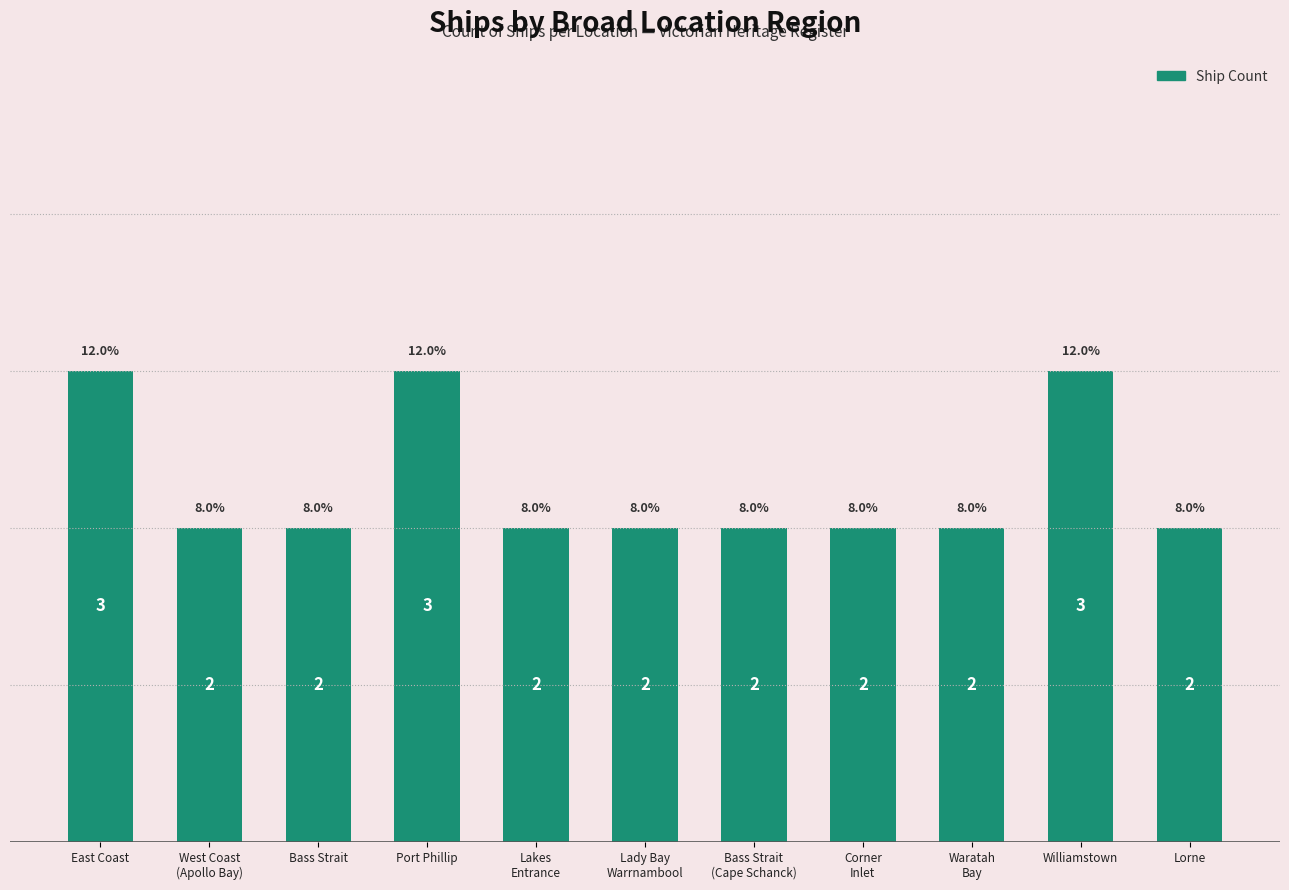

What is the sum of the values at Bass Strait and Port Phillip?

5